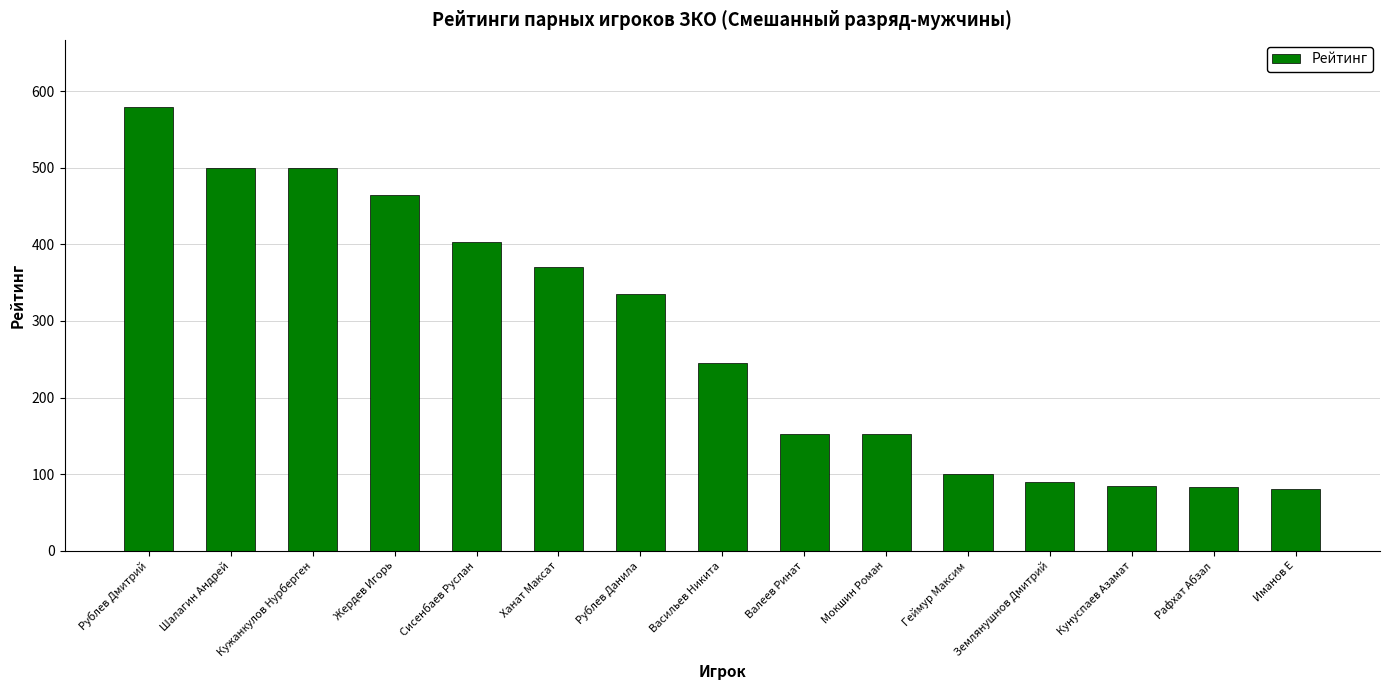

Where does the data first go above 245?

Рублев Дмитрий